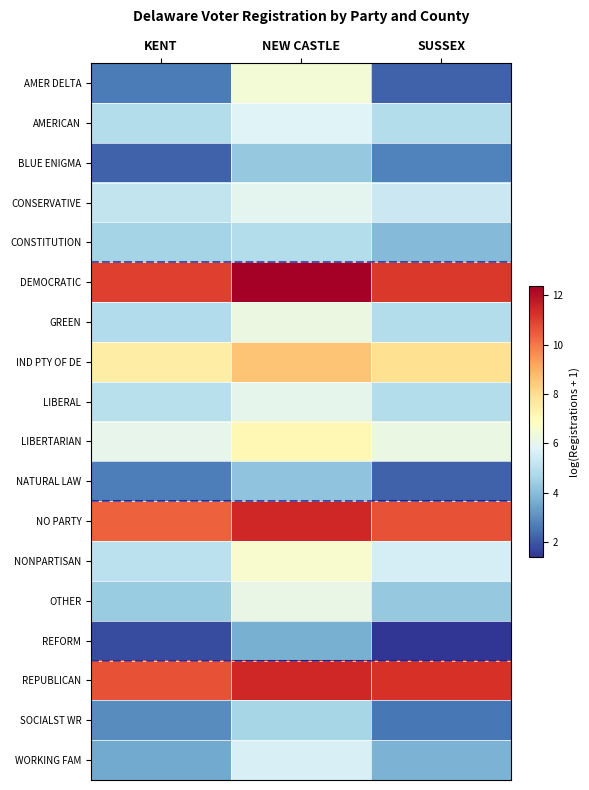

Reading left to right, extract all data points from this chart.

AMER DELTA: KENT=2.6	NEW CASTLE=6.4	SUSSEX=2.2
AMERICAN: KENT=4.9	NEW CASTLE=5.8	SUSSEX=4.9
BLUE ENIGMA: KENT=2.2	NEW CASTLE=4.3	SUSSEX=2.8
CONSERVATIVE: KENT=5.2	NEW CASTLE=6.0	SUSSEX=5.4
CONSTITUTION: KENT=4.6	NEW CASTLE=4.9	SUSSEX=3.9
DEMOCRATIC: KENT=11.0	NEW CASTLE=12.4	SUSSEX=11.1
GREEN: KENT=4.8	NEW CASTLE=6.2	SUSSEX=4.9
IND PTY OF DE: KENT=7.5	NEW CASTLE=8.6	SUSSEX=7.9
LIBERAL: KENT=5.0	NEW CASTLE=6.0	SUSSEX=4.9
LIBERTARIAN: KENT=6.1	NEW CASTLE=7.1	SUSSEX=6.2
NATURAL LAW: KENT=2.7	NEW CASTLE=4.2	SUSSEX=2.2
NO PARTY: KENT=10.4	NEW CASTLE=11.5	SUSSEX=10.6
NONPARTISAN: KENT=5.1	NEW CASTLE=6.6	SUSSEX=5.6
OTHER: KENT=4.4	NEW CASTLE=6.1	SUSSEX=4.3
REFORM: KENT=1.8	NEW CASTLE=3.7	SUSSEX=1.4
REPUBLICAN: KENT=10.6	NEW CASTLE=11.5	SUSSEX=11.2
SOCIALST WR: KENT=2.9	NEW CASTLE=4.6	SUSSEX=2.6
WORKING FAM: KENT=3.6	NEW CASTLE=5.6	SUSSEX=3.8